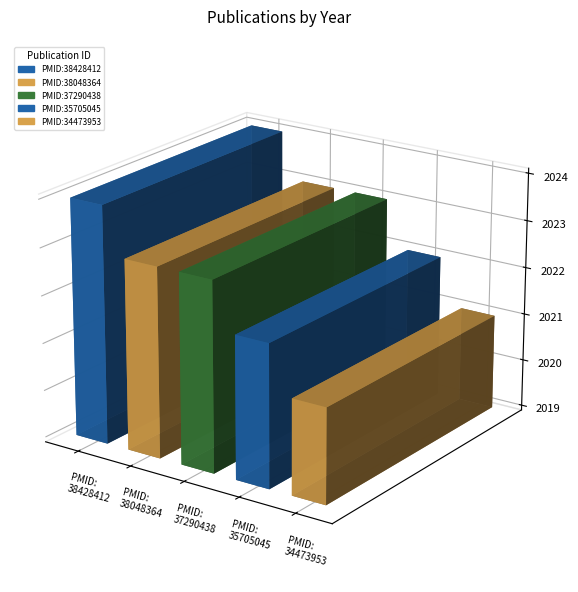

The value at PMID:35705045 is 2022. True or false?

True